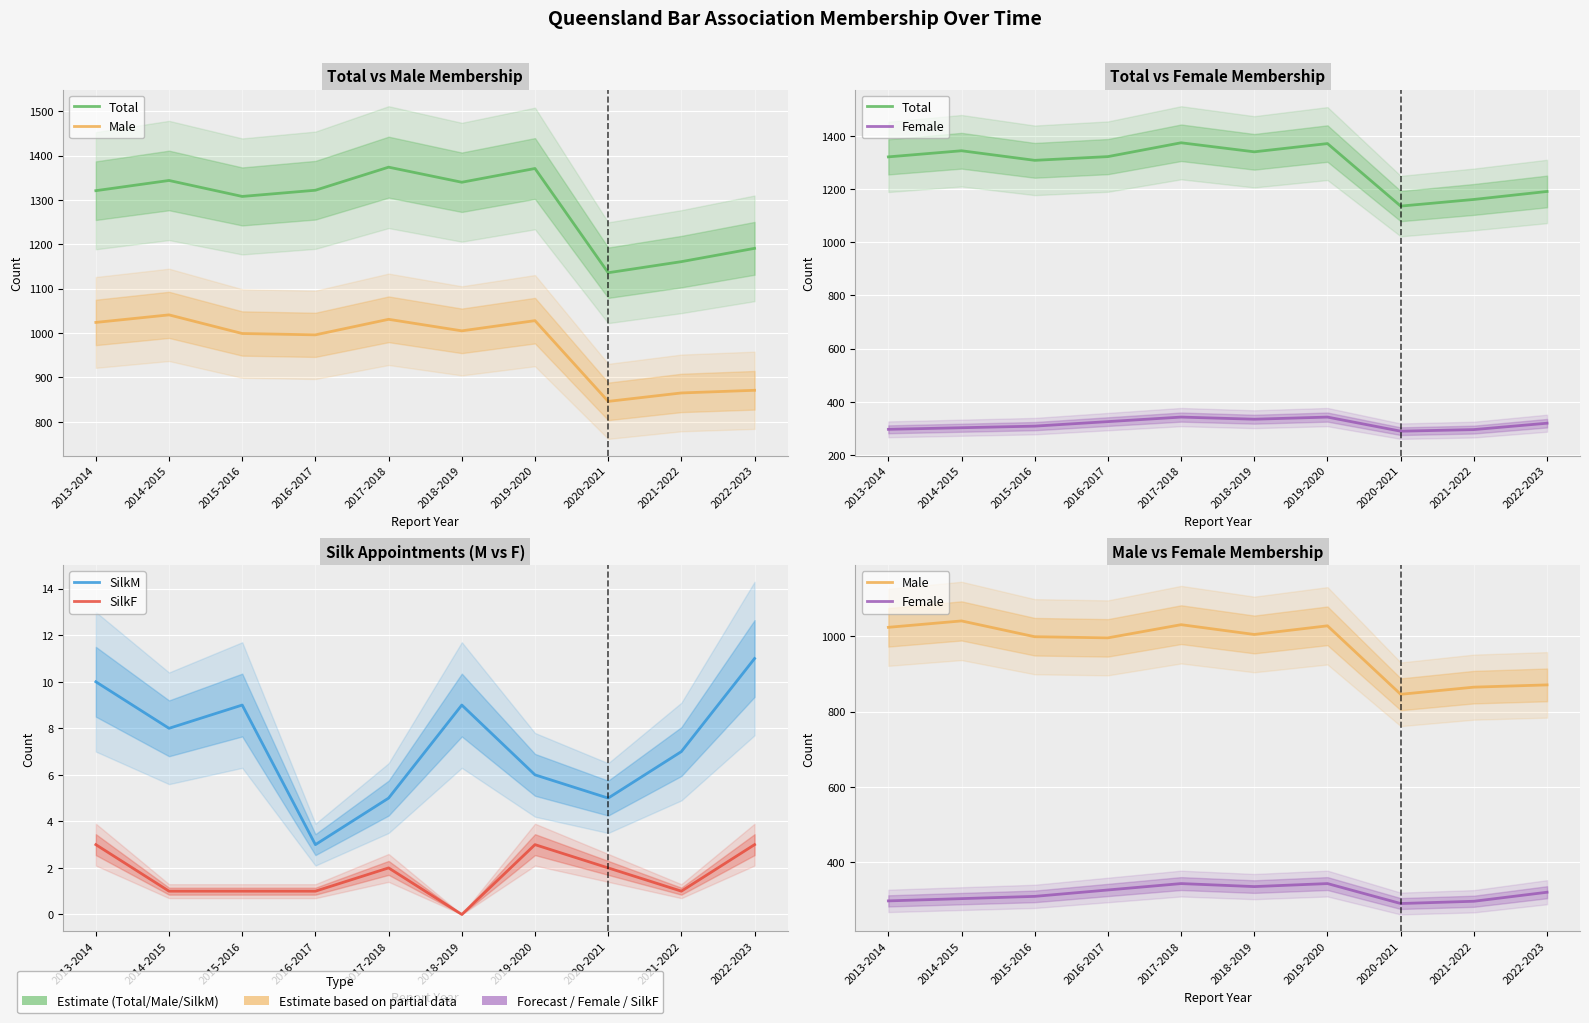

What is the sum of the Male values at 2021-2022 and 2016-2017?

1861